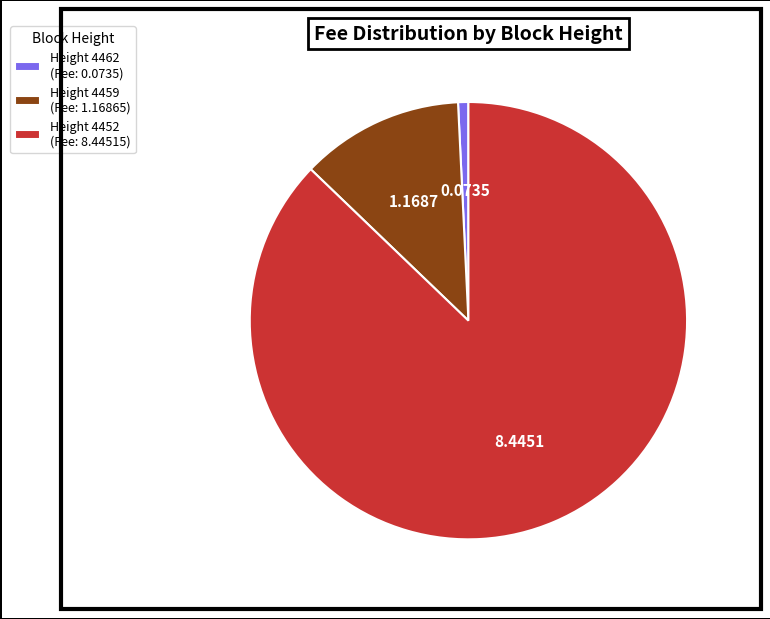

Count the number of slices in the pie.

3